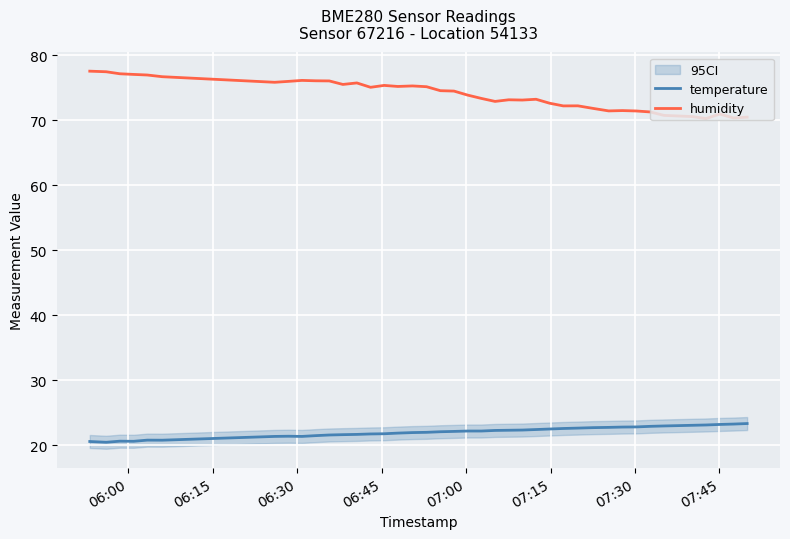

True or false: temperature and humidity cross at least once.

False